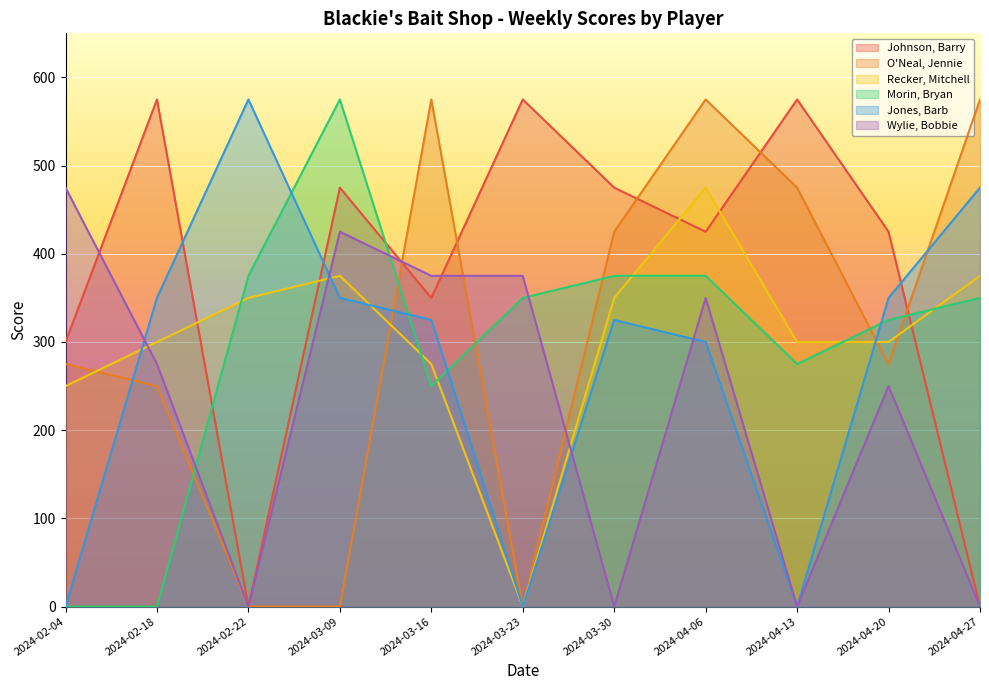

How many lines are shown in the chart?

6